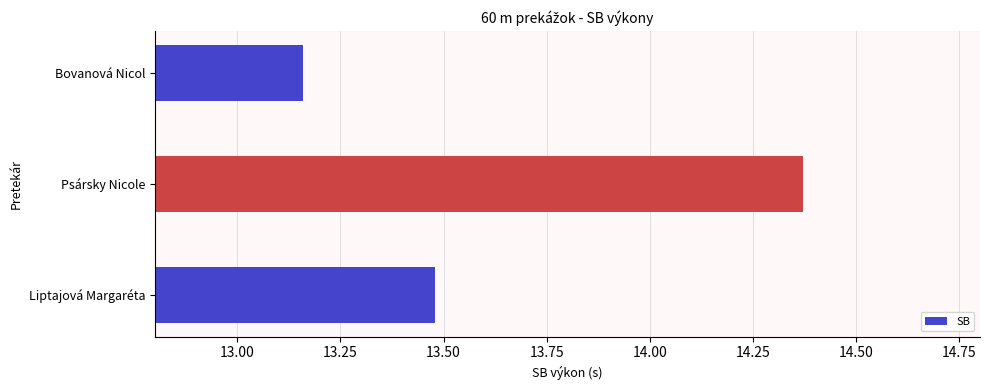

What is the average value?

13.7